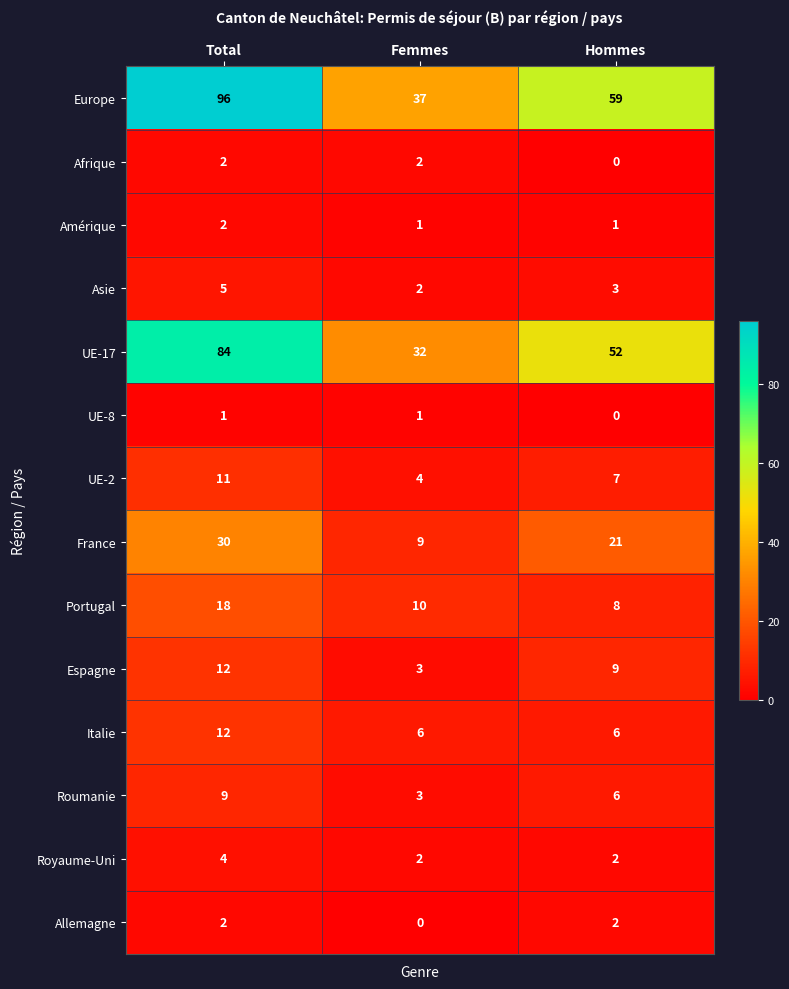

Which series has the widest spread of values?

Europe